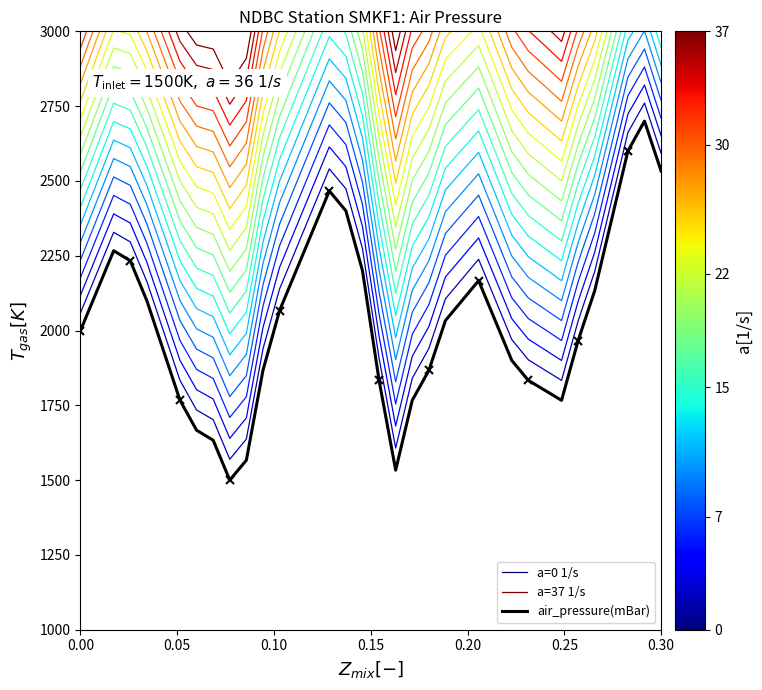

Which series has the largest total across all categories?

a=37 1/s